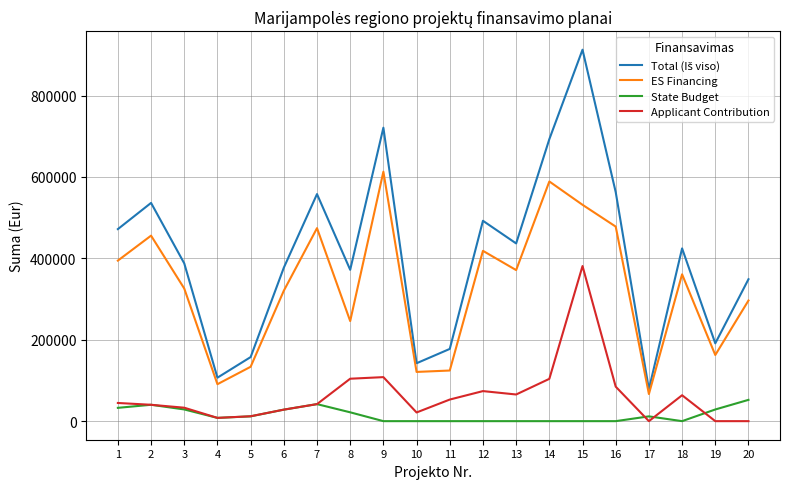

The ES Financing series shows 62720.6 at 10. True or false?

False